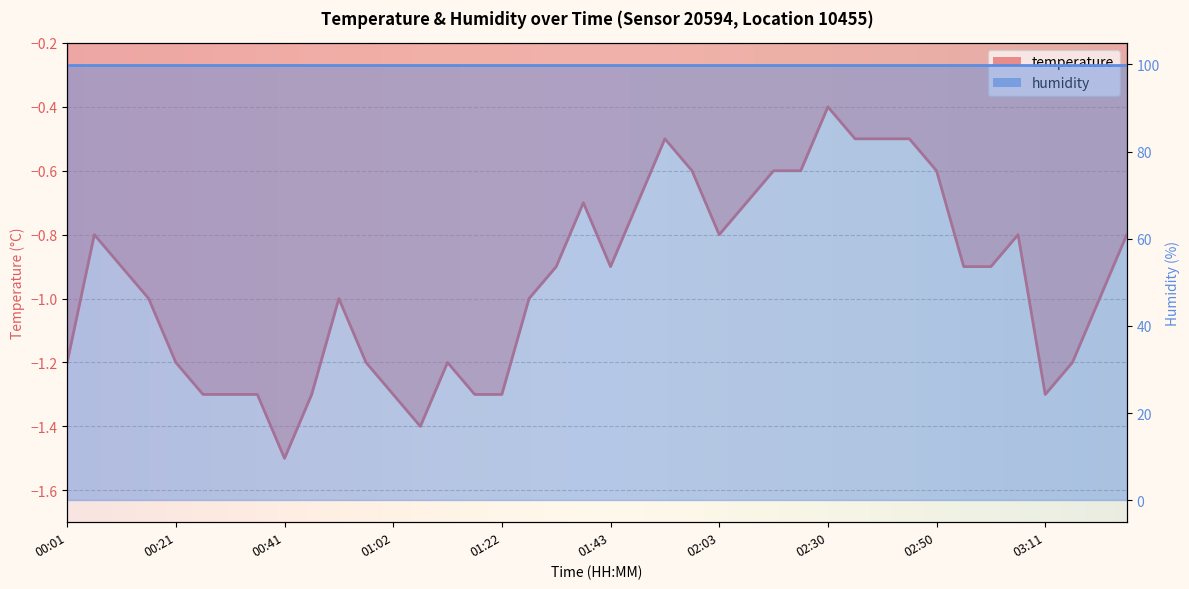

At which category does the data reach its first local valley?

00:41